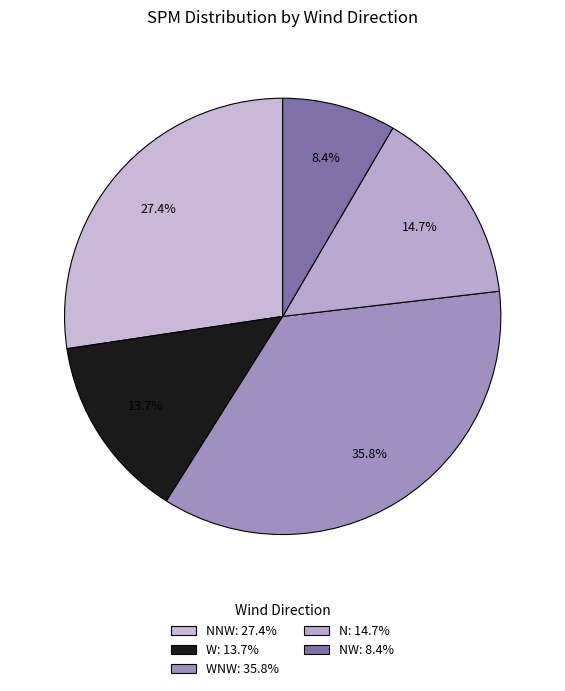

How many slices are in this pie chart?

5